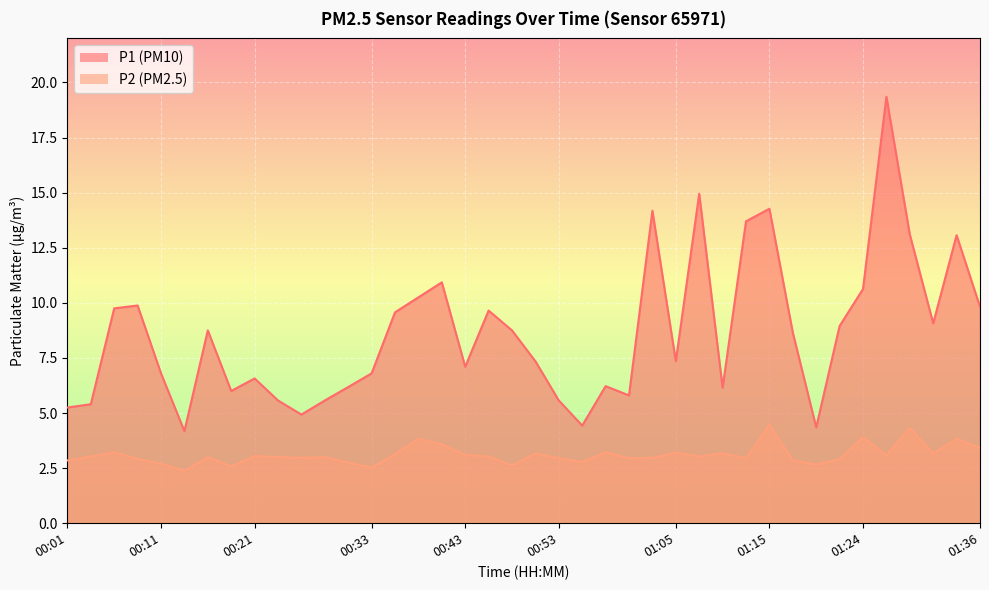

At which label is P1 closest to 11?

00:40